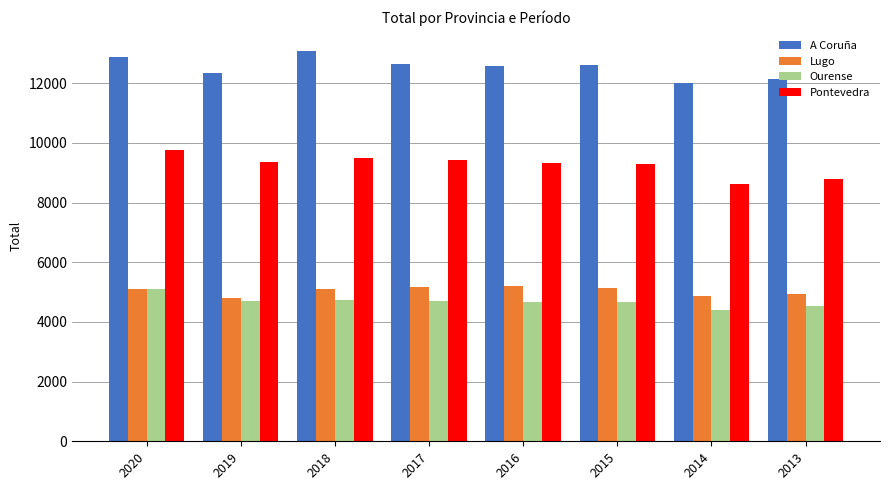

What is the total value across all series at 2019?

31184